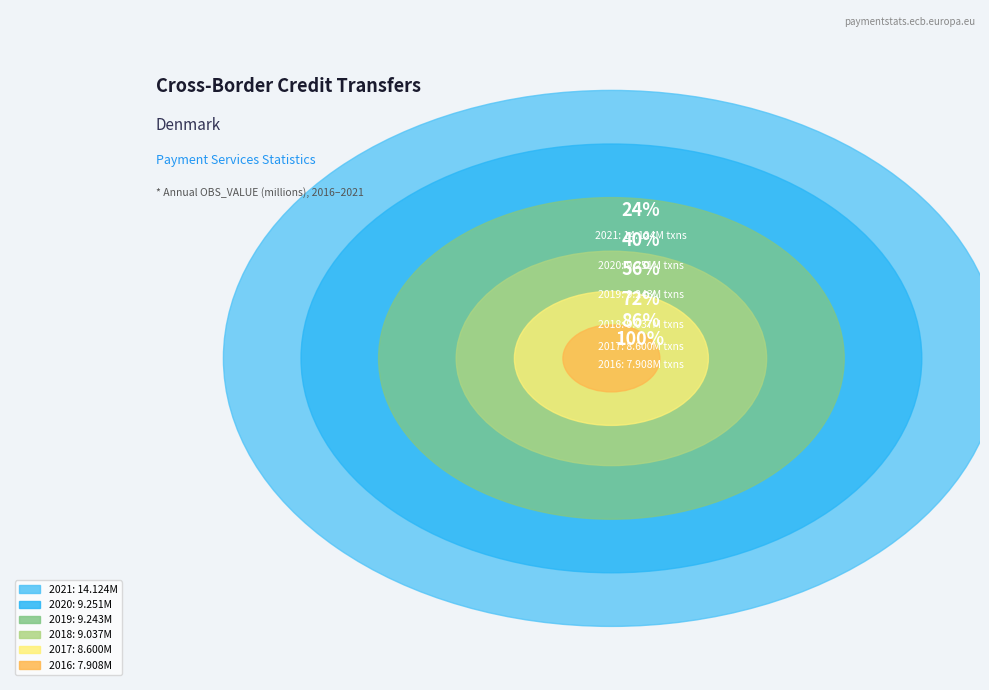

How many segments does this pie chart have?

6